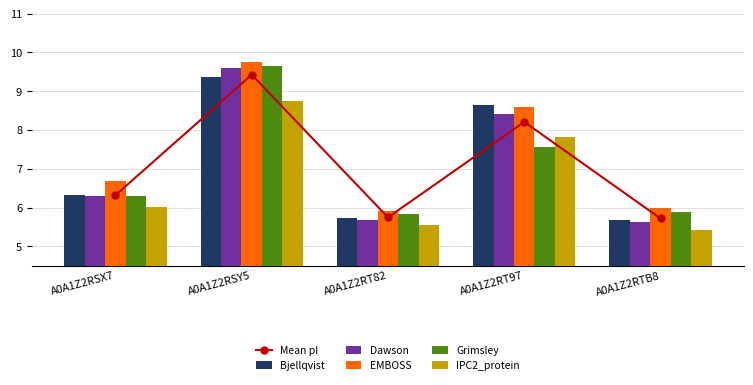

What is the label of the 4th bar from the right?

A0A1Z2RSY5